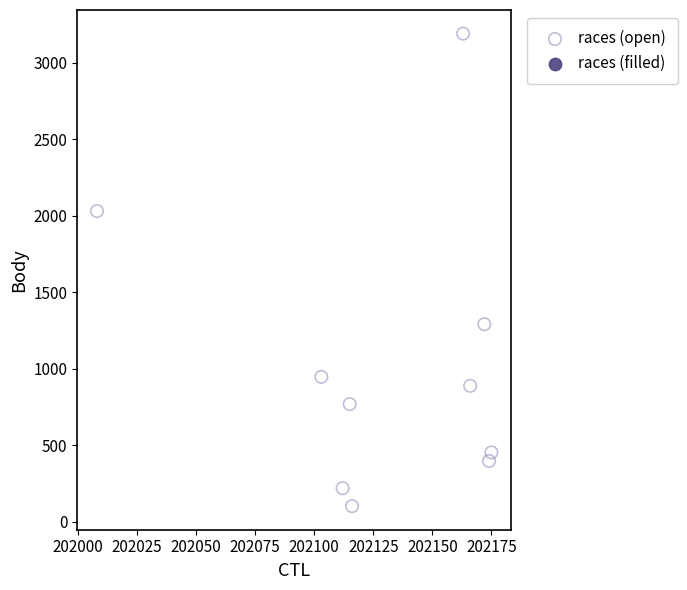

What is the average X value?

202130